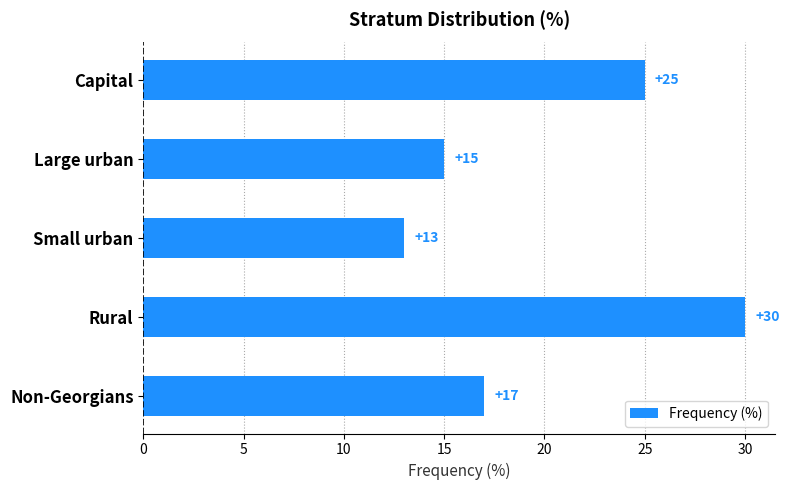

How many values are below 17?

2